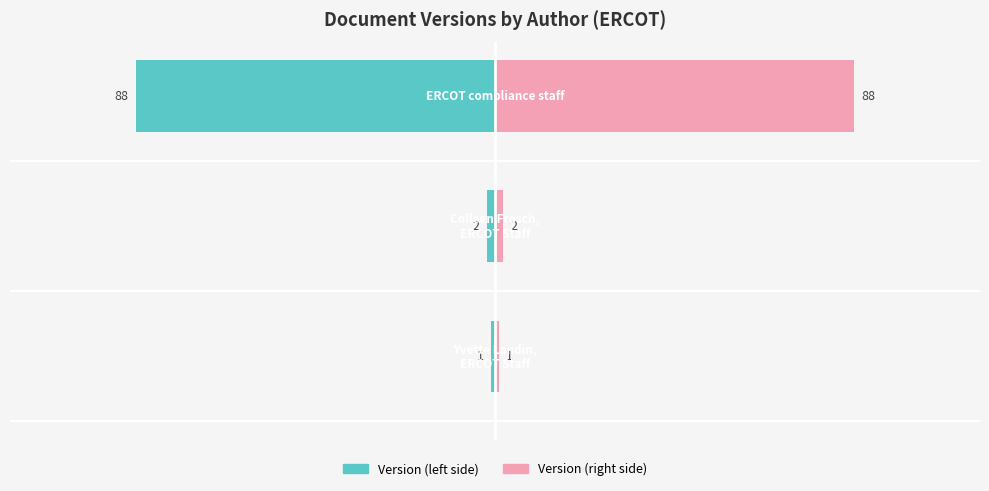

How many values in the Version (right) series are below 2?

1